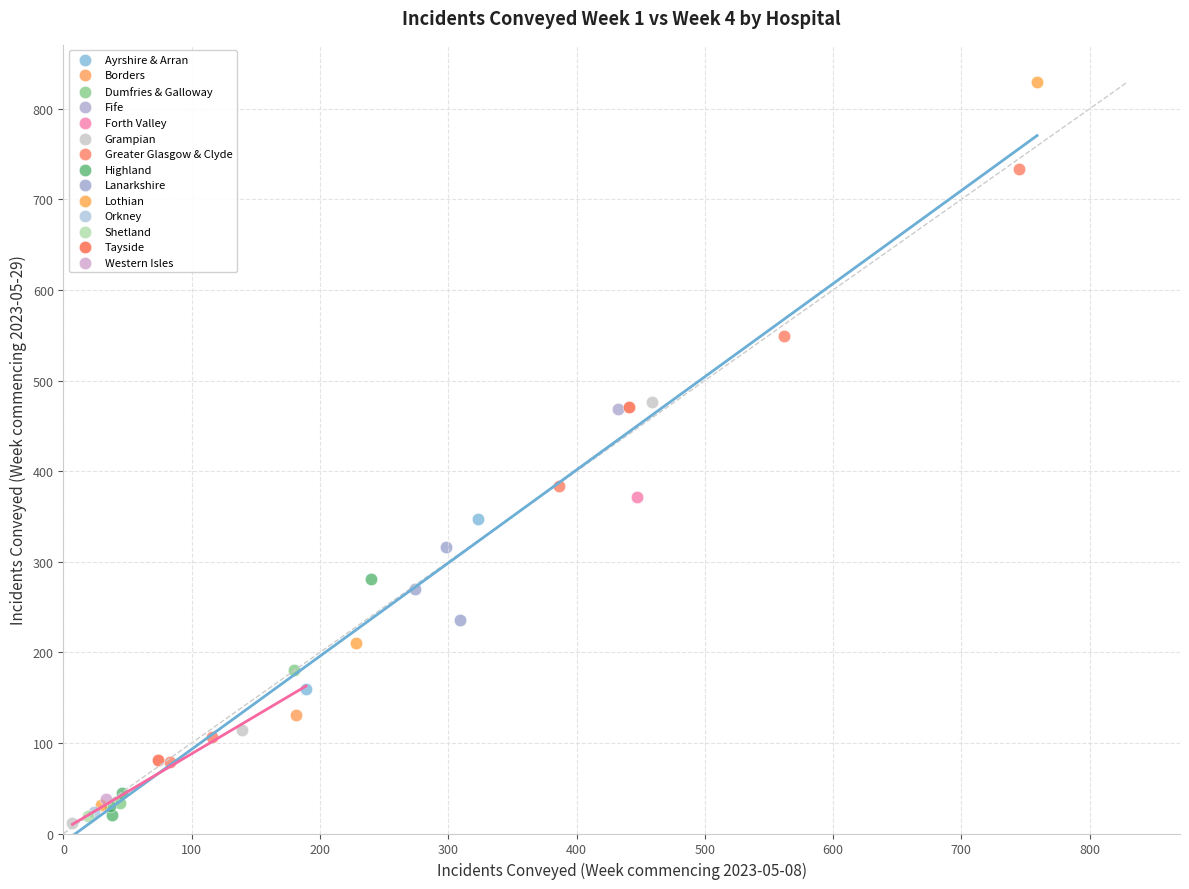

Which series reaches the minimum Y coordinate?

Grampian